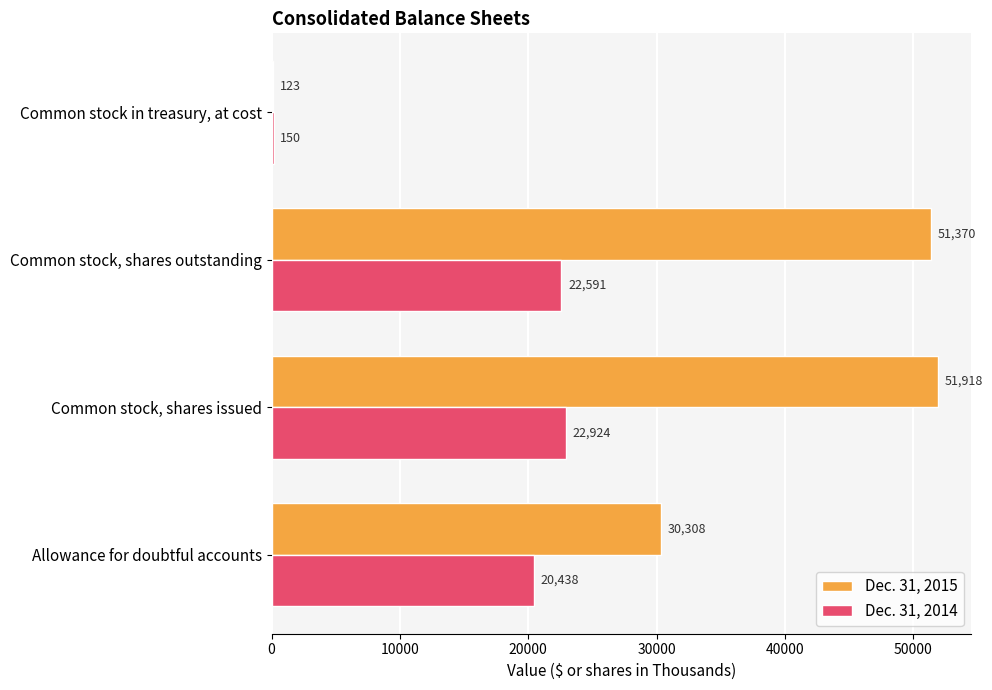

Which series changed the most between Allowance for doubtful accounts and Common stock, shares outstanding?

Dec. 31, 2015